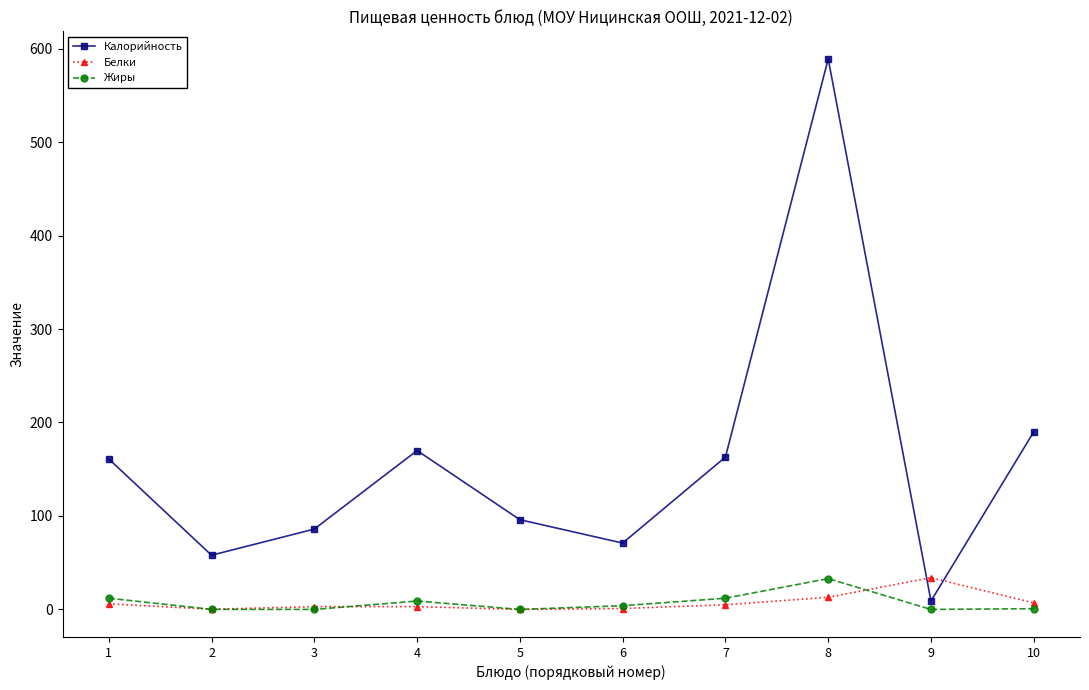

What is the difference between the maximum and minimum values in the Калорийность series?

580.0